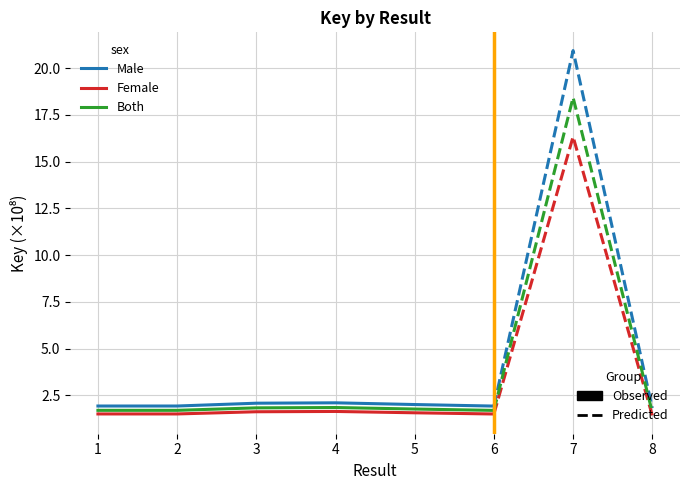

Which series has the largest total across all categories?

Male